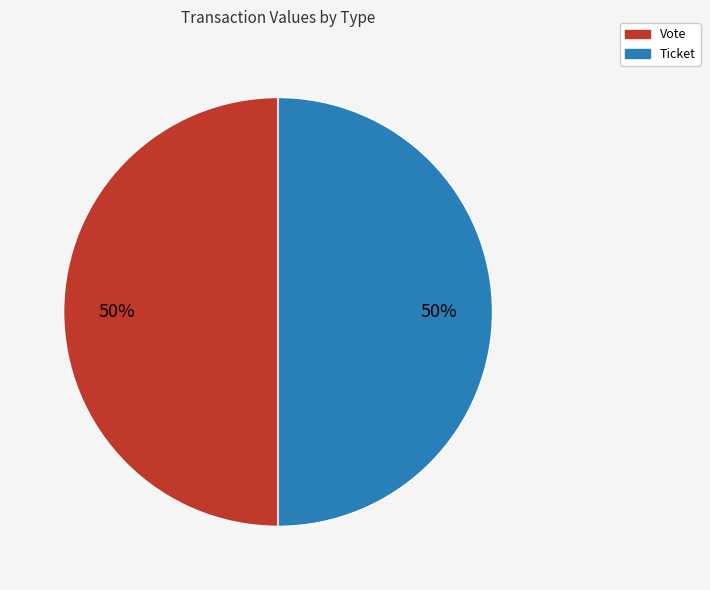

True or false: Ticket accounts for 1% of the total.

False